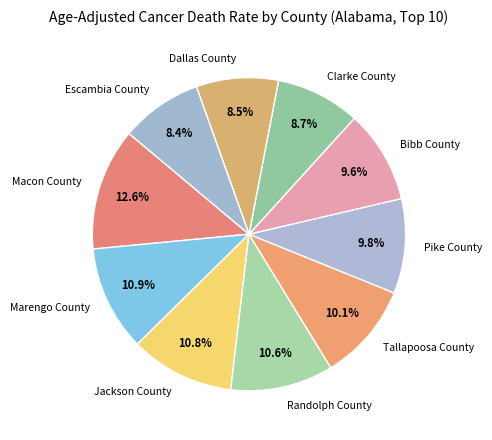

Which has a higher value, Dallas County or Jackson County?

Jackson County